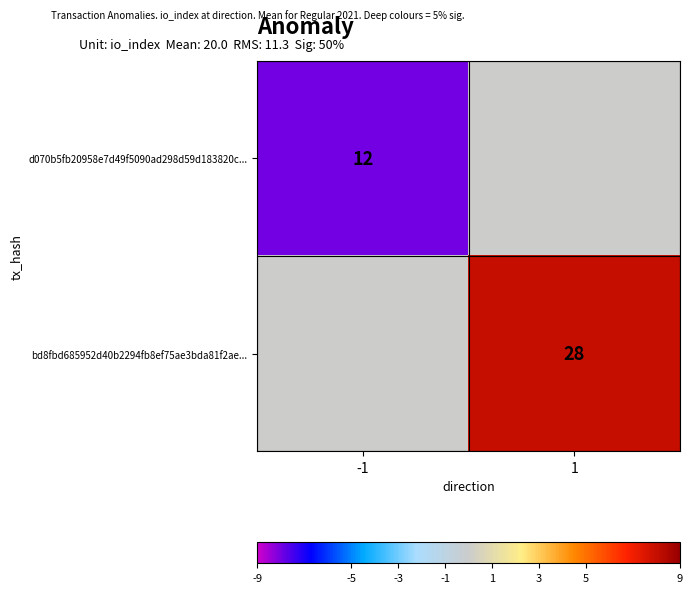

True or false: d070b5fb20958e7d49f5090ad298d59d183820c... has a value of 12 at -1.

True